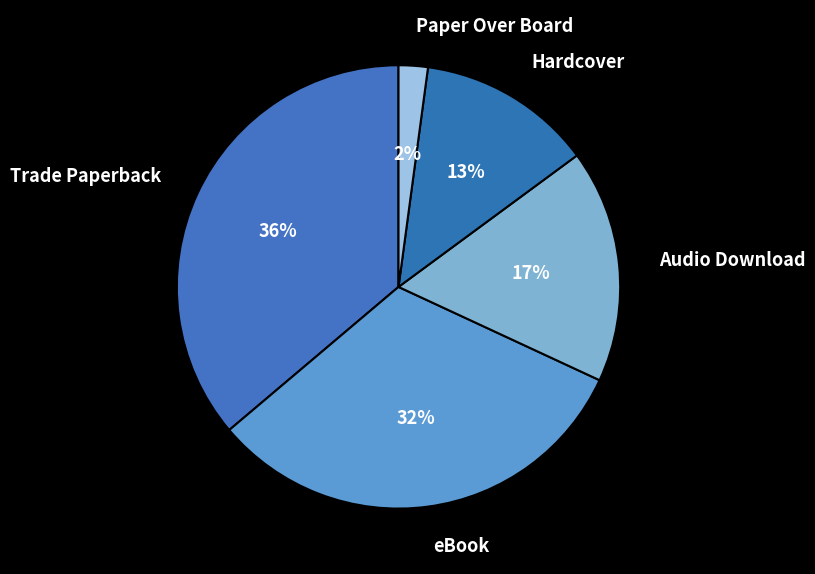

The eBook slice represents 39% of the pie. True or false?

False